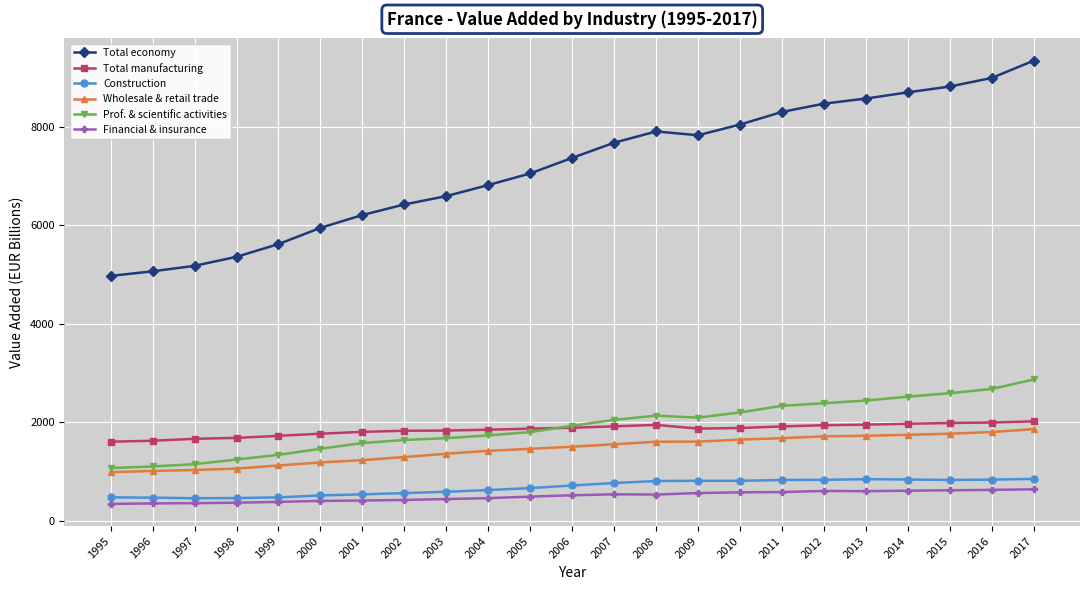

Which series changed the most between 1998 and 2003?

Total economy